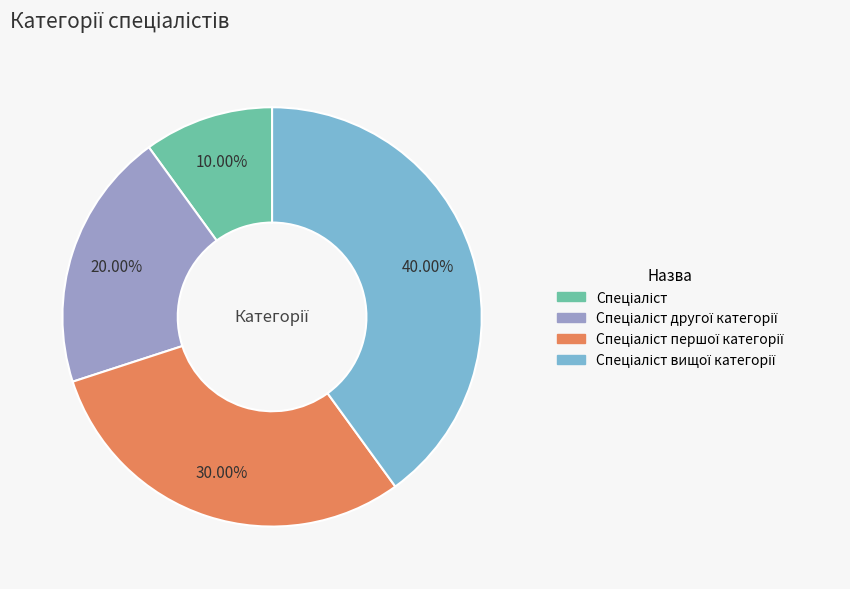

Count the number of slices in the pie.

4